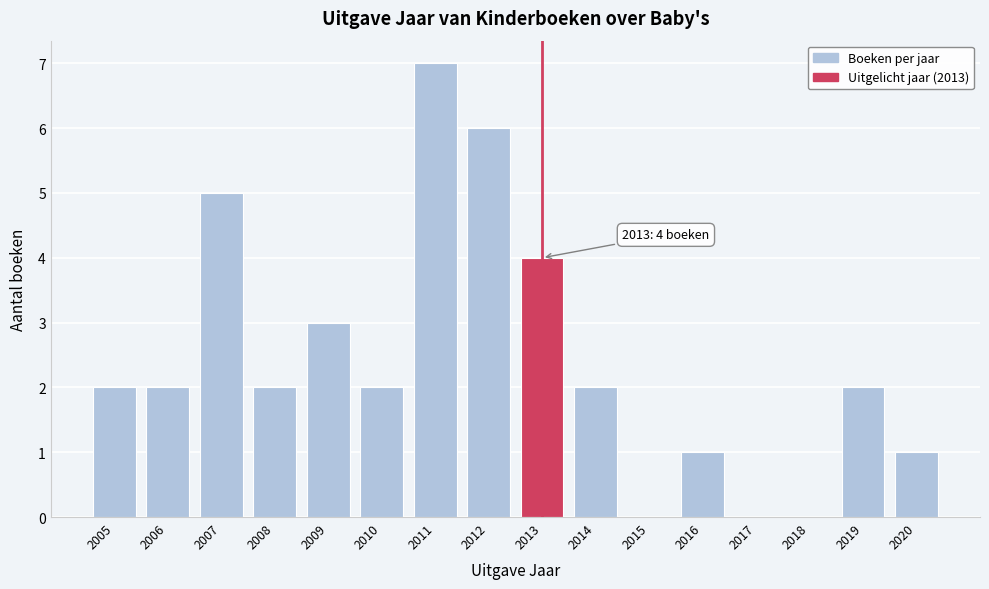

Reading left to right, transcribe all the data shown in this chart.

2005=2	2006=2	2007=5	2008=2	2009=3	2010=2	2011=7	2012=6	2013=4	2014=2	2015=0	2016=1	2017=0	2018=0	2019=2	2020=1